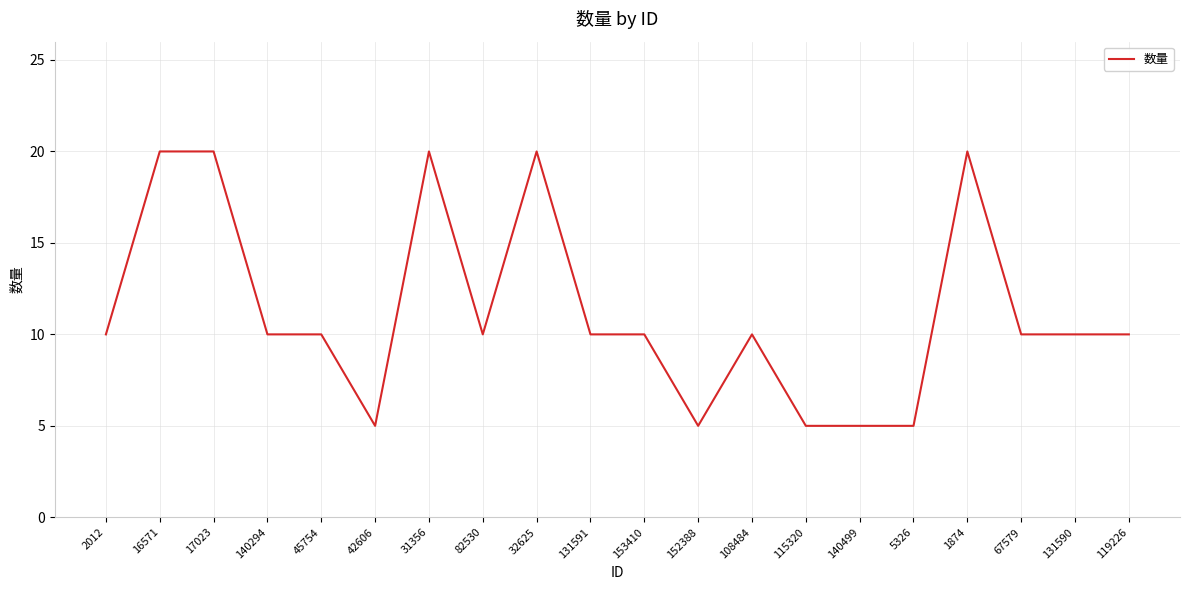

What is the smallest value displayed?

5